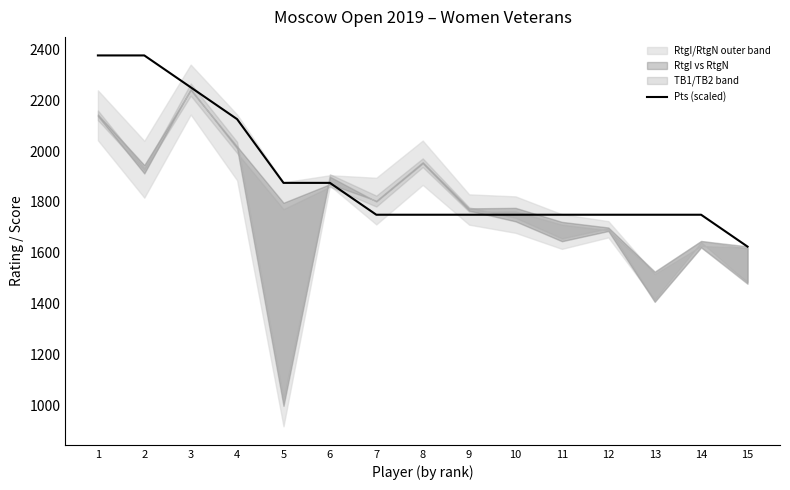

Approximately how many times larger is the value at 4 compared to 11?

1.2